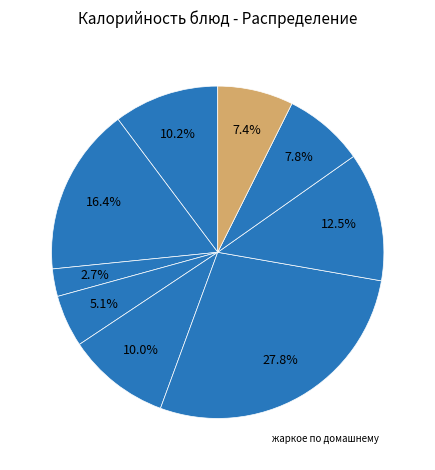

How many slices are in this pie chart?

9